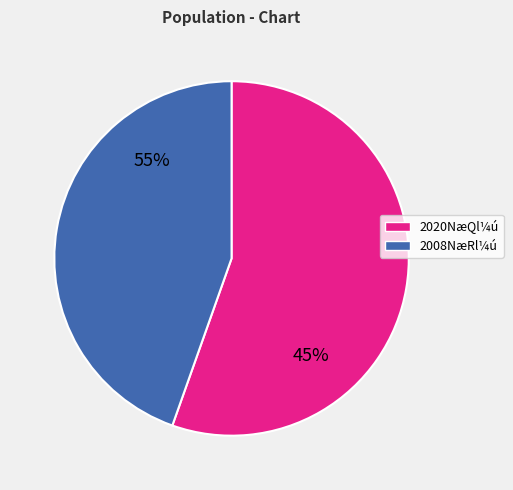

Between 38 and 40, which is larger?

40